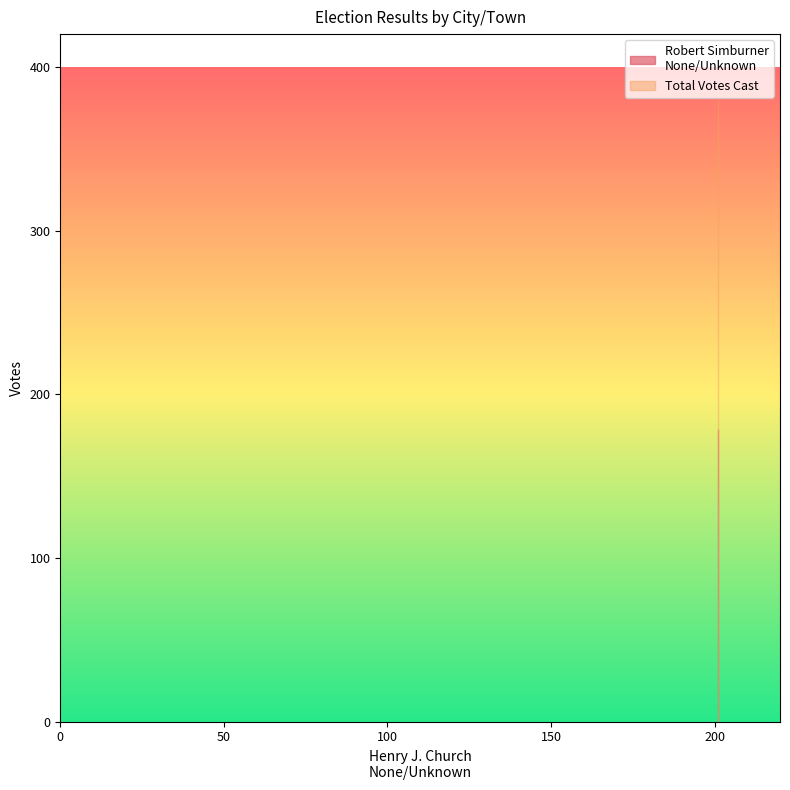

Is this an area chart (filled region under the line)?

No